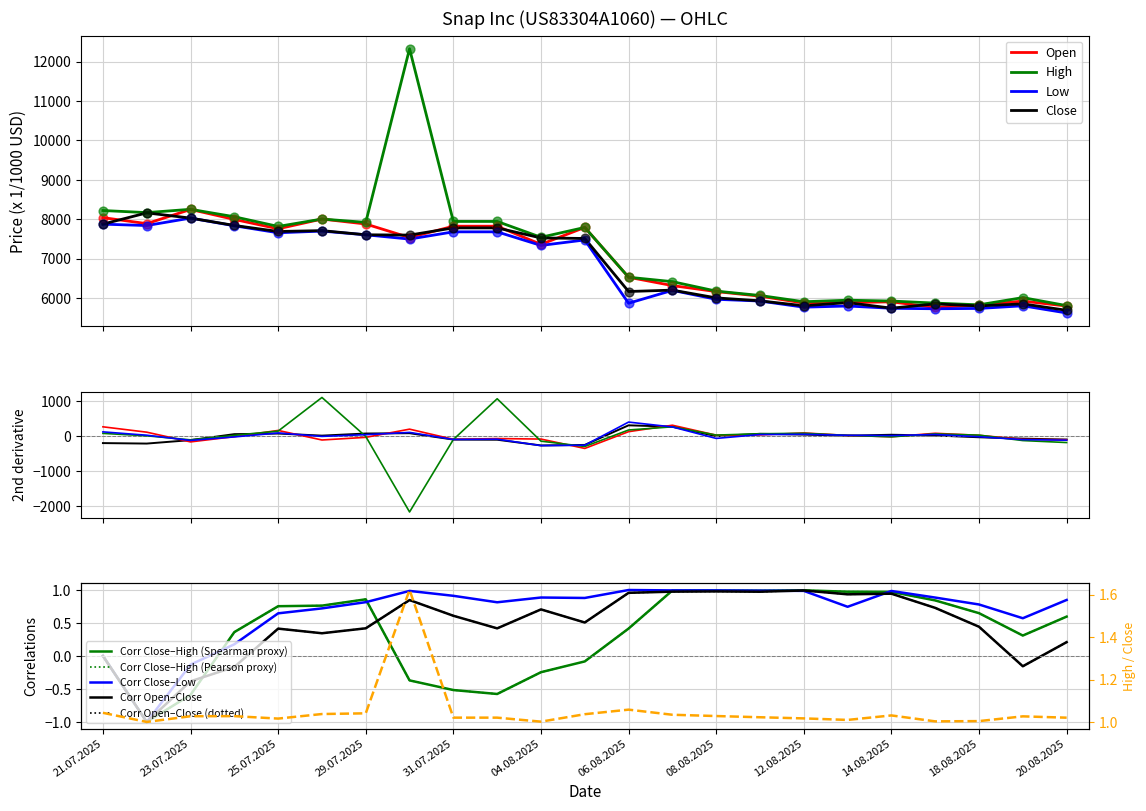

At how many categories does at least one series exceed 8608?

1